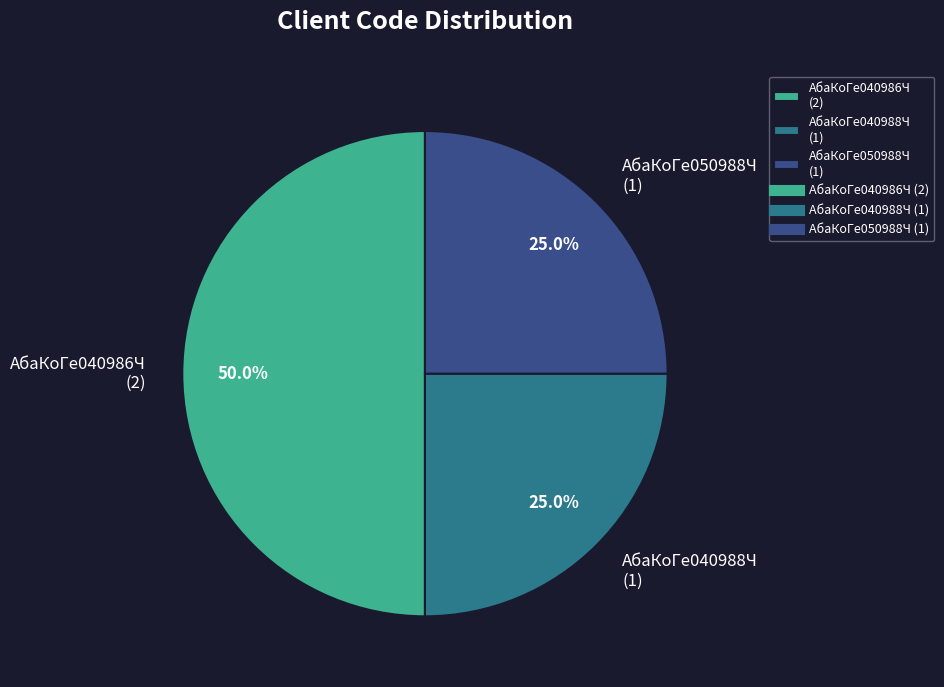

Count the number of slices in the pie.

3